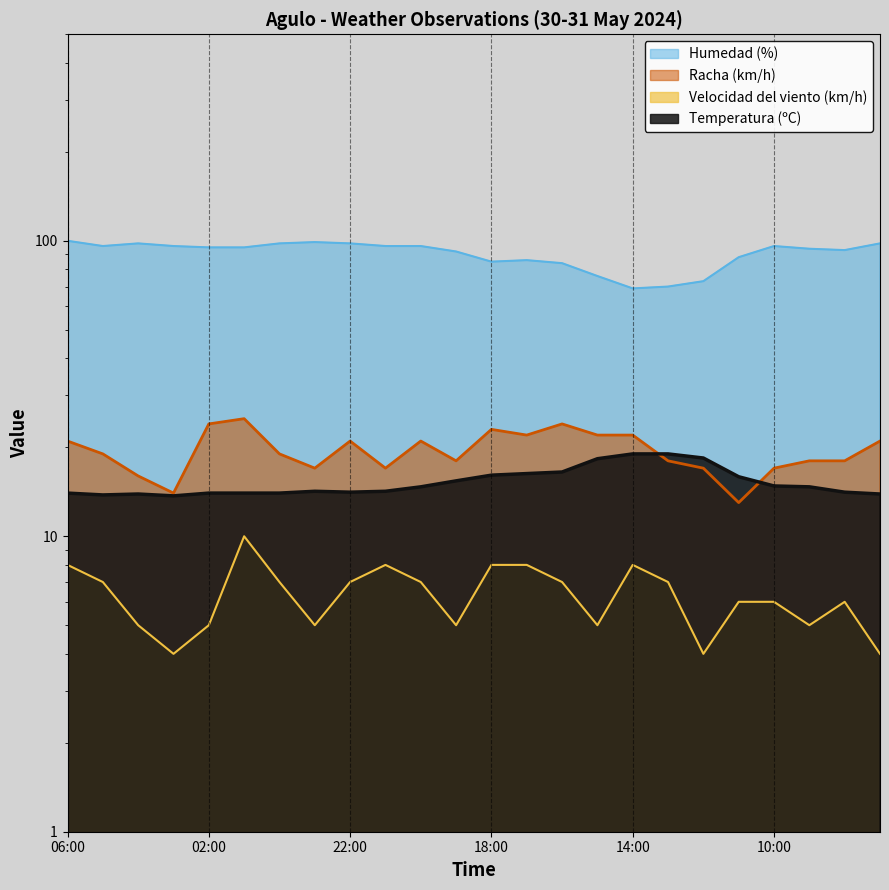

The Racha (km/h) series shows 18.0 at 09:00. True or false?

True